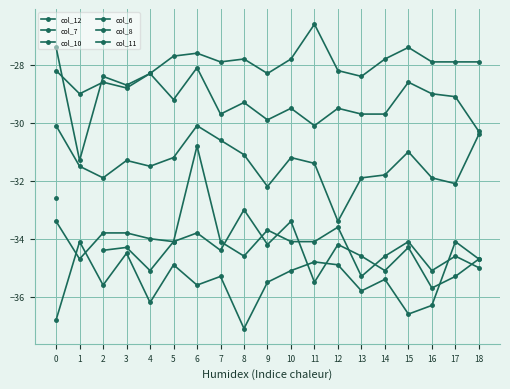

True or false: col_12 and col_10 cross at least once.

True